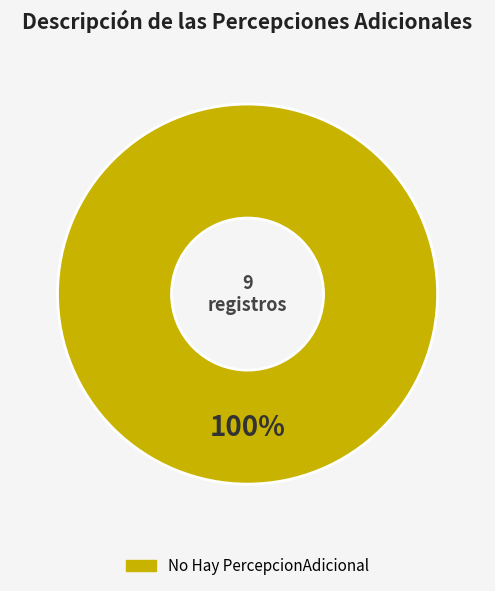

True or false: No Hay PercepcionAdicional accounts for 87% of the total.

False